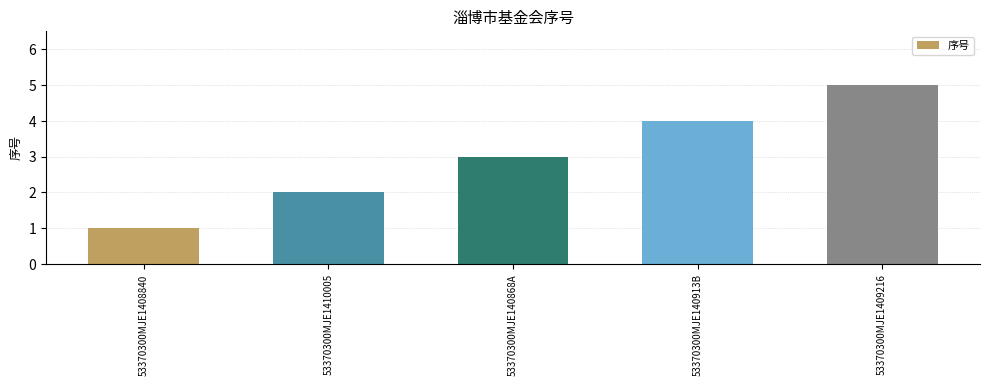

Is it true that the value at 53370300MJE140868A is 5?

False